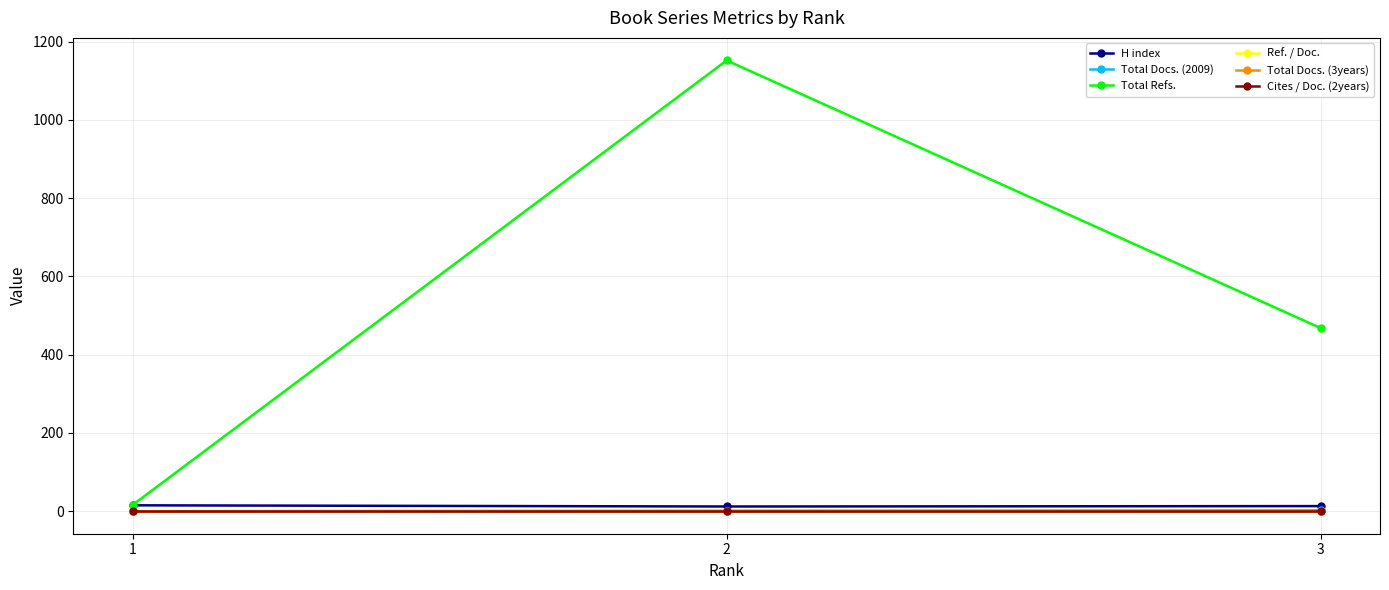

Does the chart display data point markers on the line(s)?

Yes